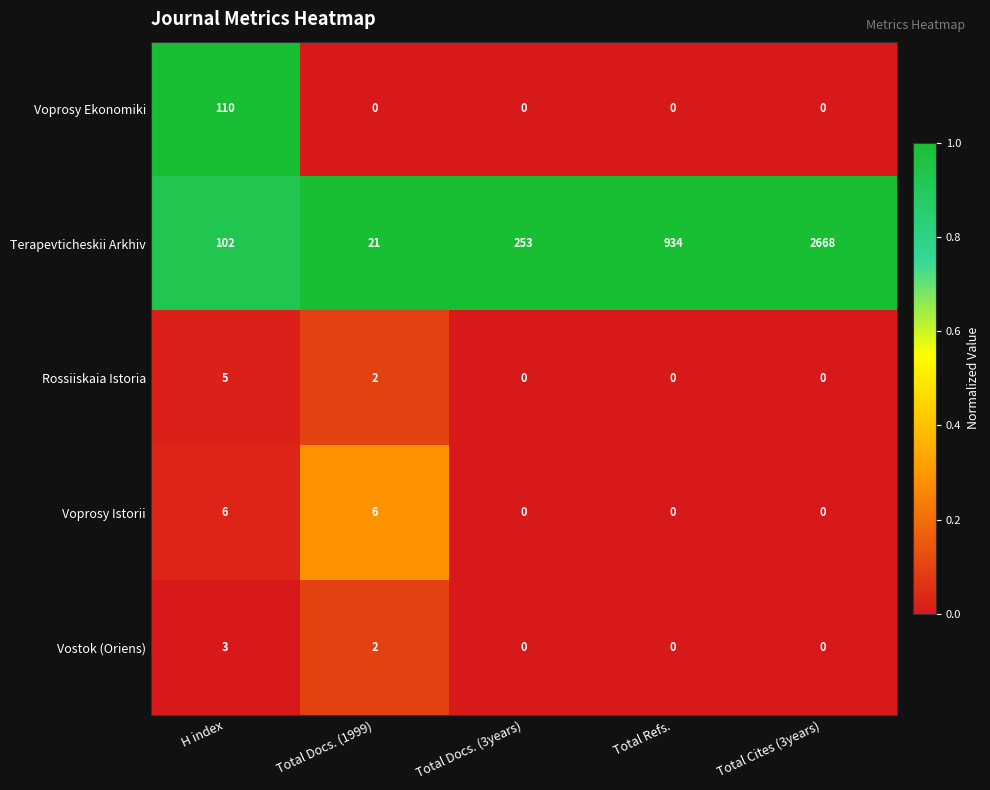

Which series has the largest total across all categories?

Terapevticheskii Arkhiv